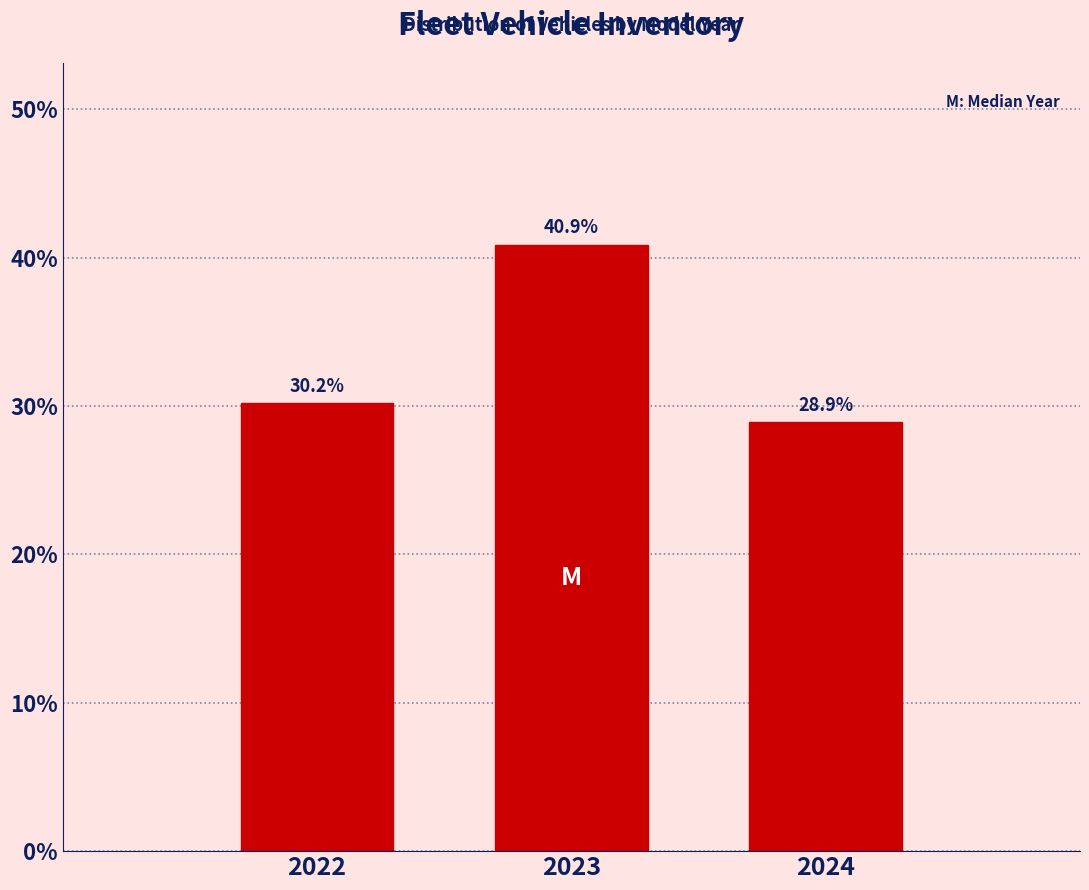

Reading left to right, extract all data points from this chart.

2022=30.2	2023=40.9	2024=28.9